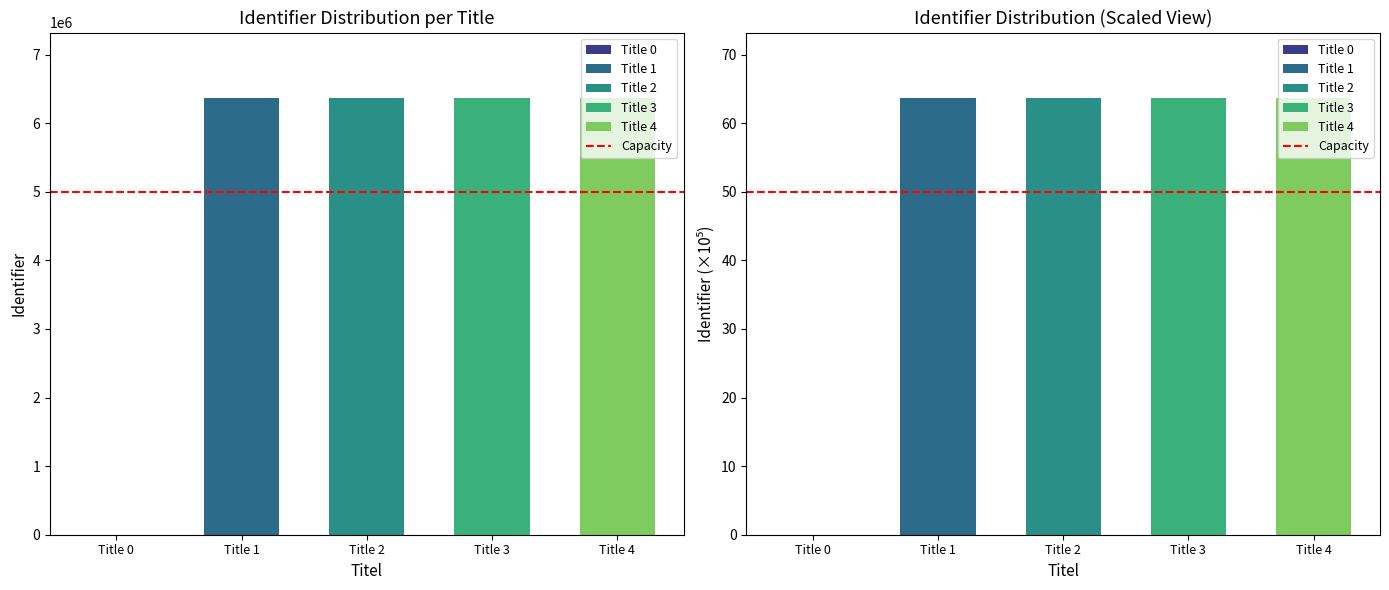

True or false: the data shows 86.9 at Title 1.

False